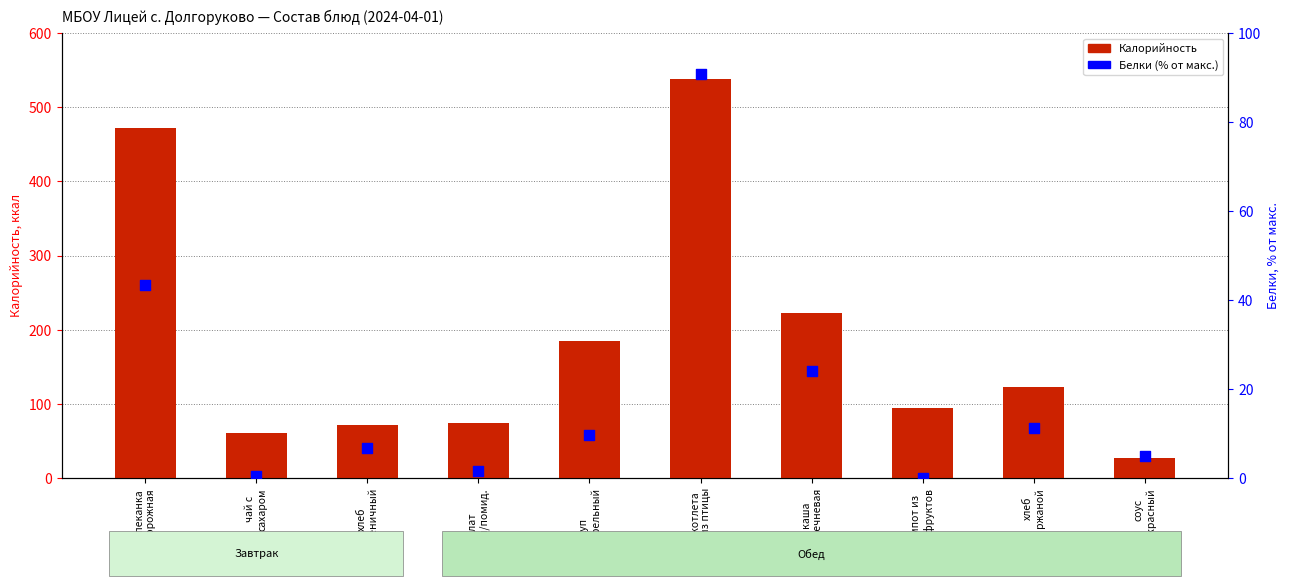

Which series has the largest total across all categories?

Калорийность